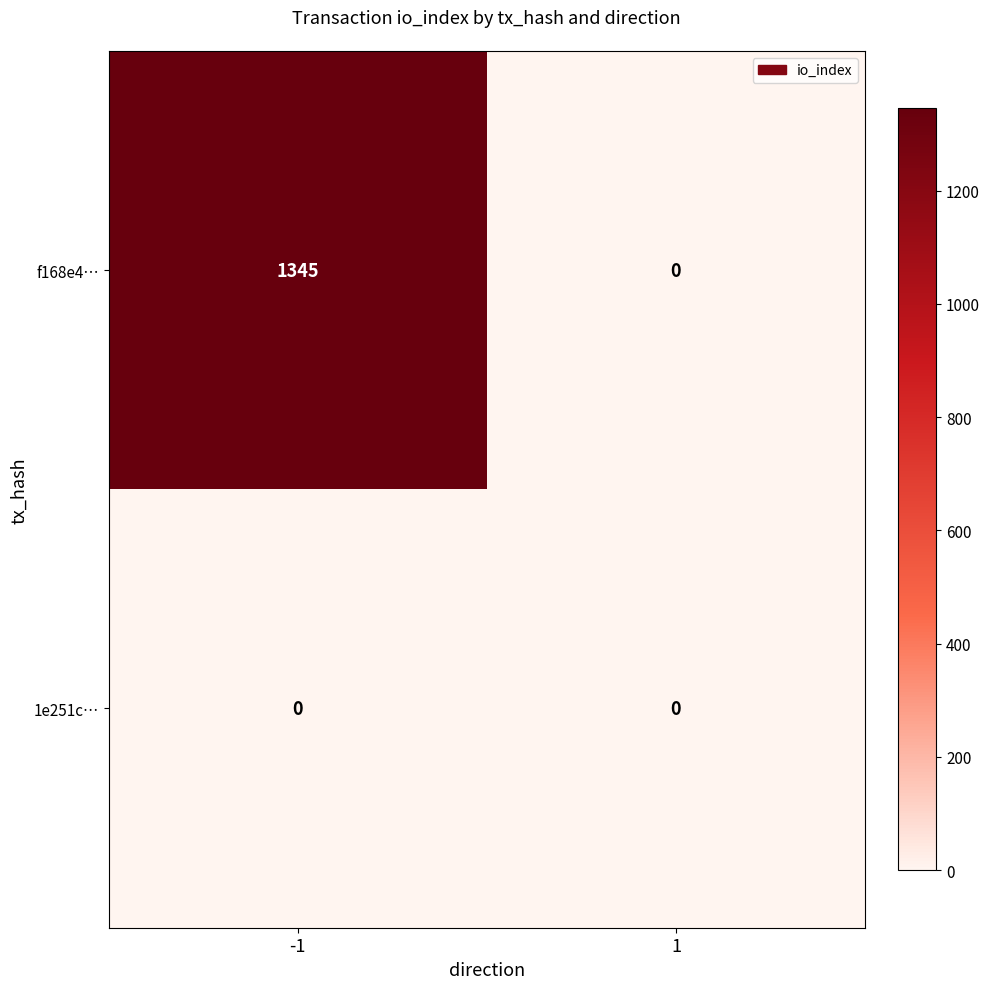

What is the sum of the f168e4… values at 1 and -1?

1345